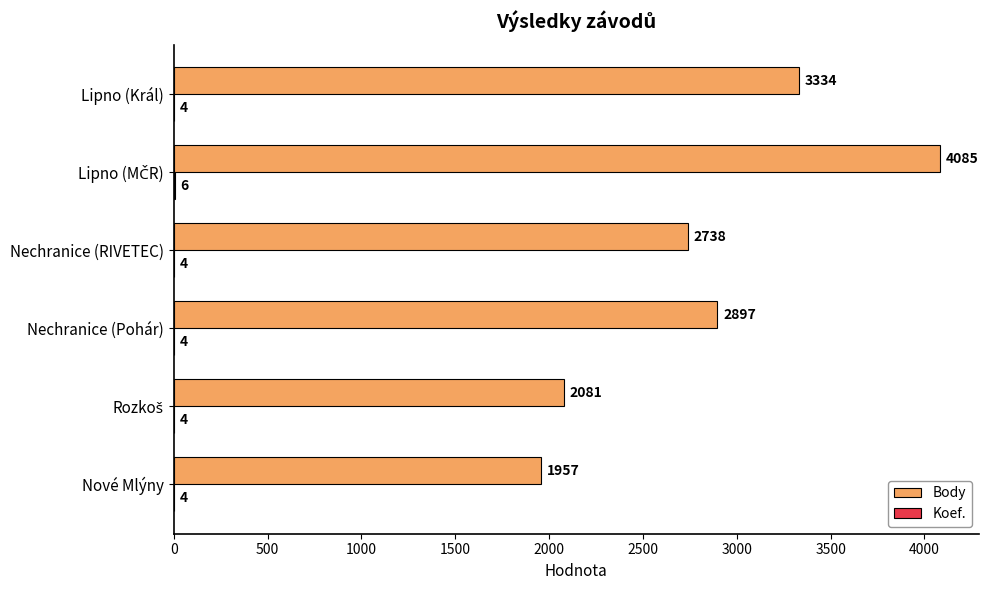

What is the total value across all series at Lipno (Král)?

3338